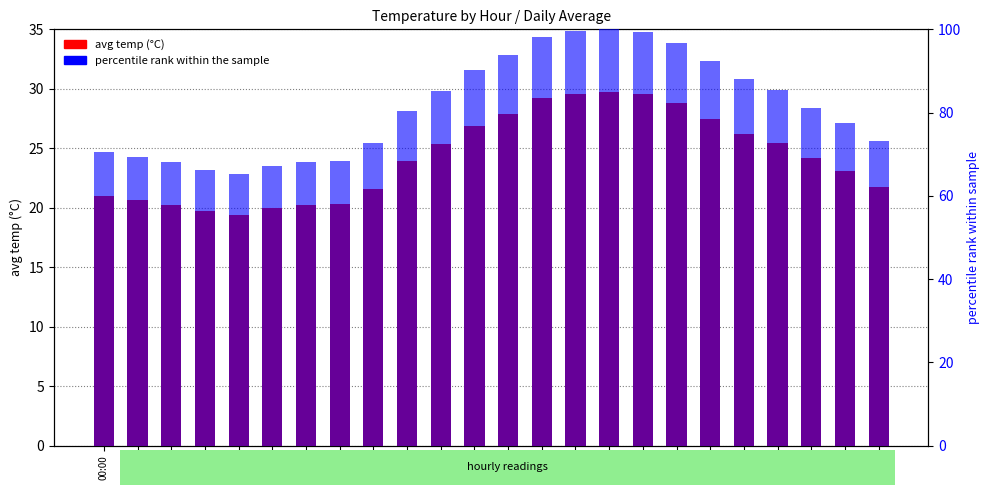

Read the value at 21:00.

24.1